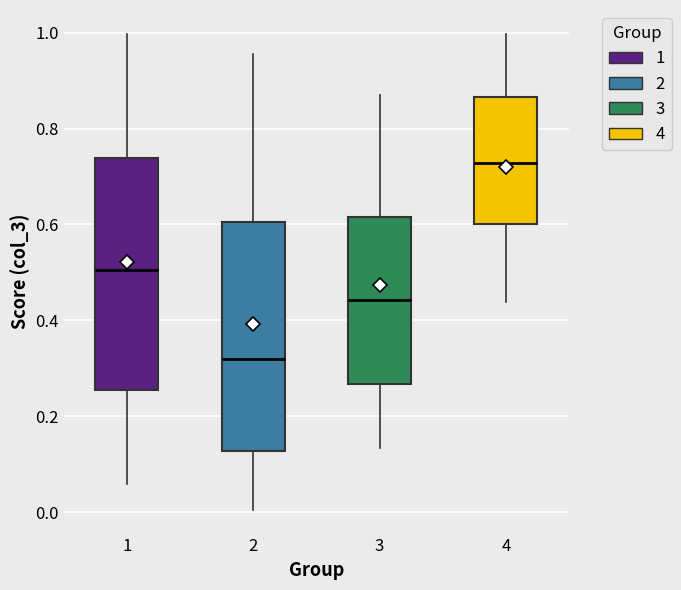

Which box has the highest median line?

4